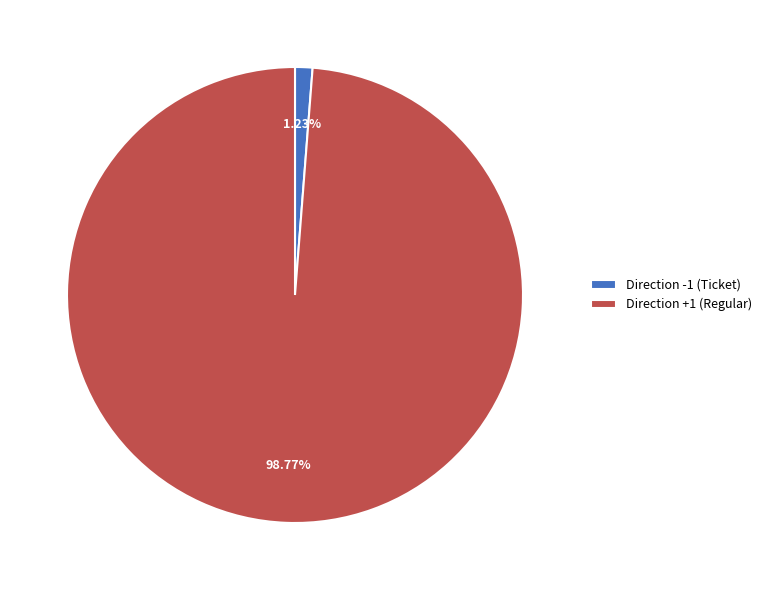

Which slice represents more than half of the pie?

Direction +1 (Regular)